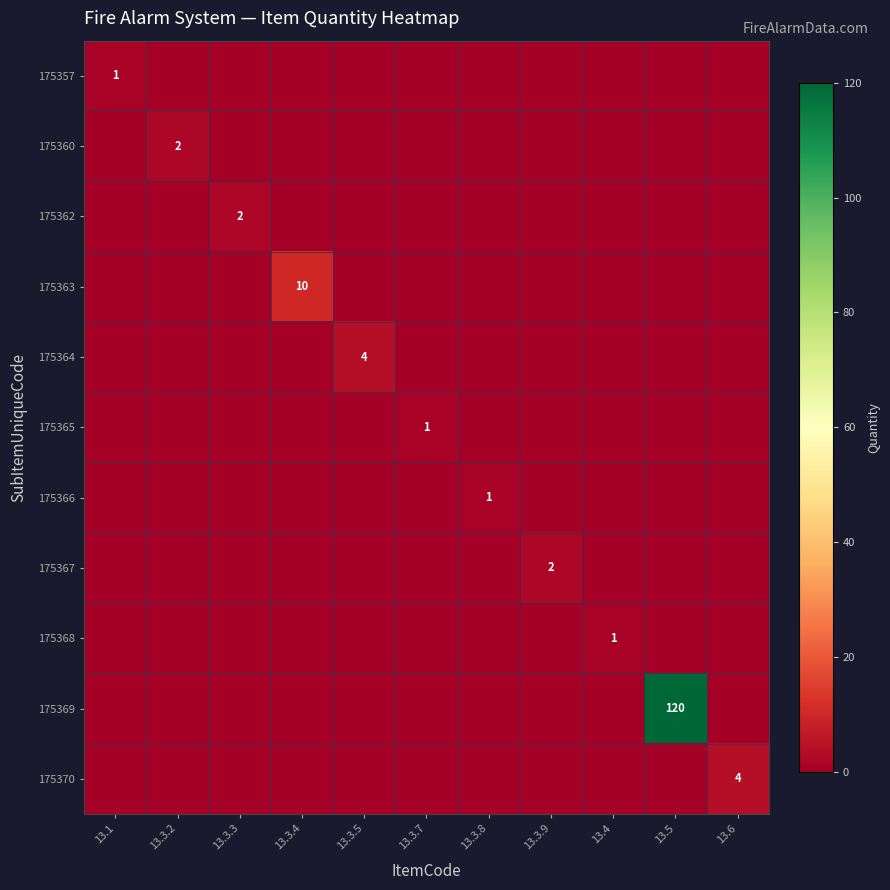

Is it true that 175360 equals 3 at 13.3.2?

False